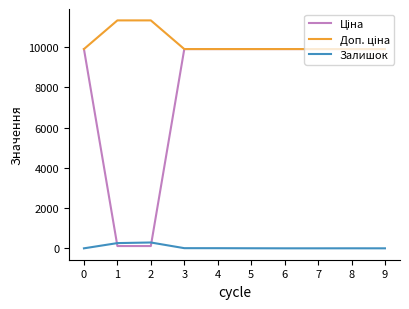

What is the spread (max minus min) of values at 0?

9908.5